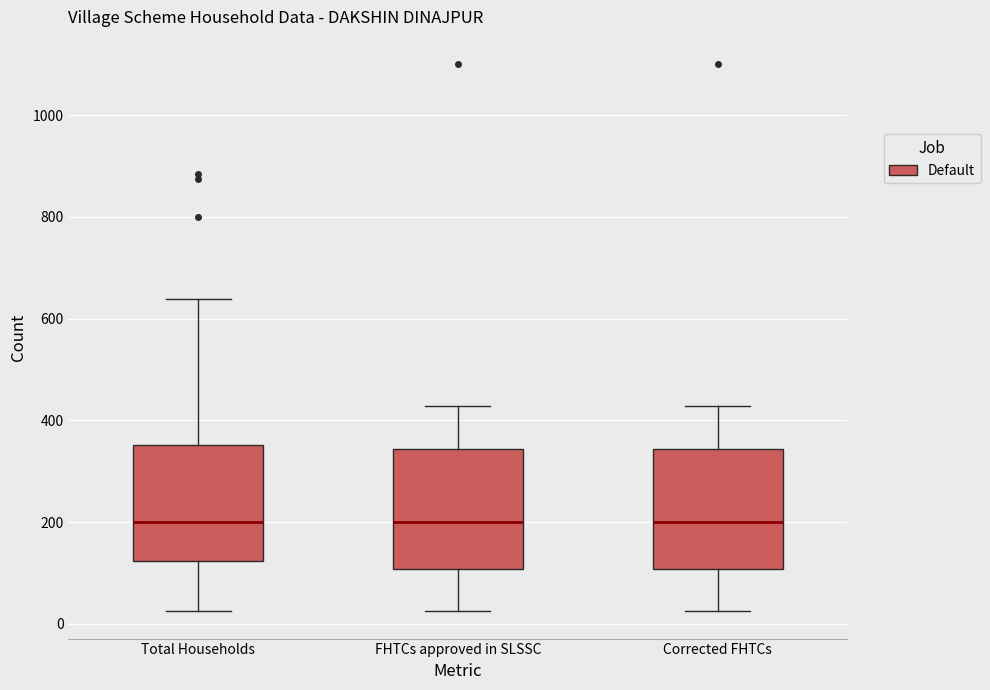

Where does the lower whisker of the box for FHTCs approved in SLSSC end on the y-axis? The values are not printed on the chart, so give them approximately, as read against the axis.

20